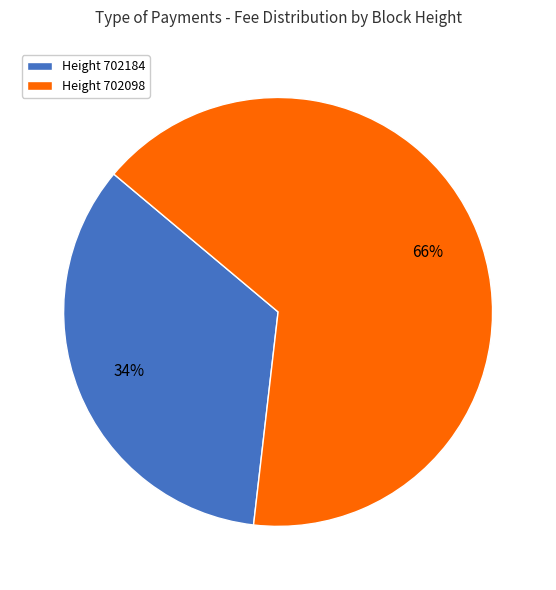

Does Height 702098 account for over 50% of the chart?

Yes